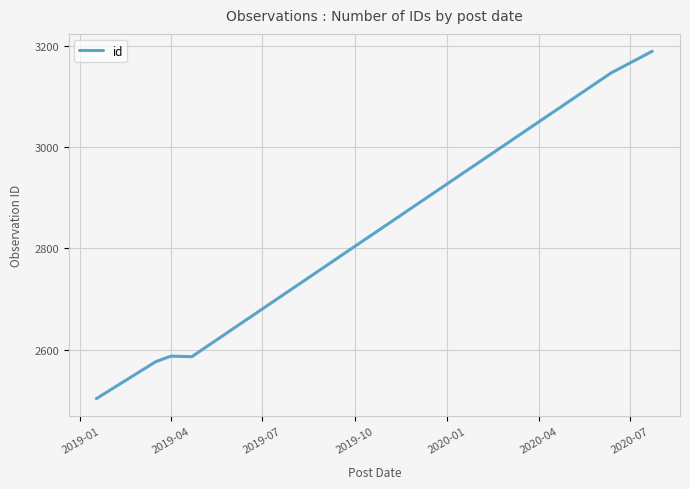

What is the average value?

2765